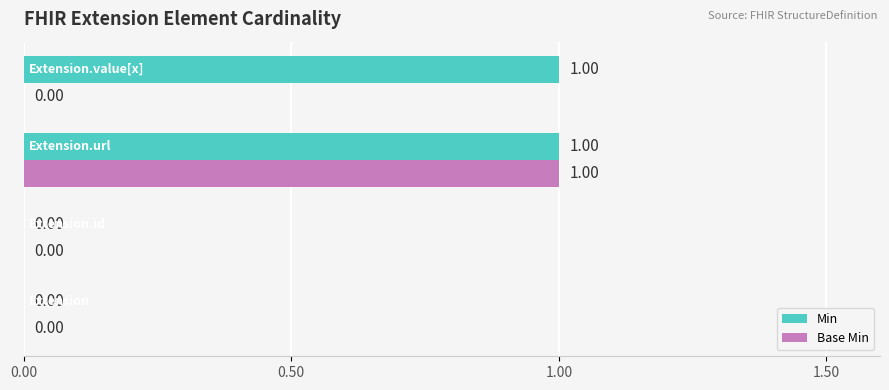

Which series has the largest total across all categories?

Min